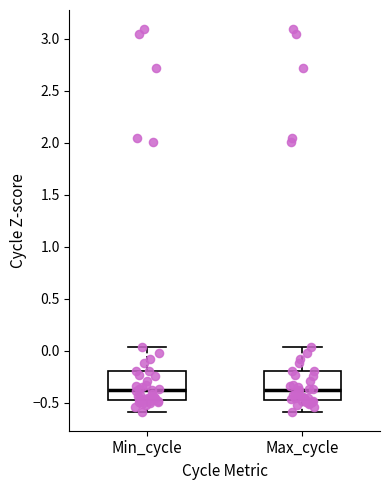

Reading left to right, read every box against the y-axis: the position of its median line, the range the box covers, and the ends of its whiskers. The values are not printed on the chart, so give them approximately, as read against the axis.

Min_cycle: median -0.40, box -0.45 to -0.20, whiskers -0.60 to 0.05
Max_cycle: median -0.40, box -0.45 to -0.20, whiskers -0.60 to 0.05